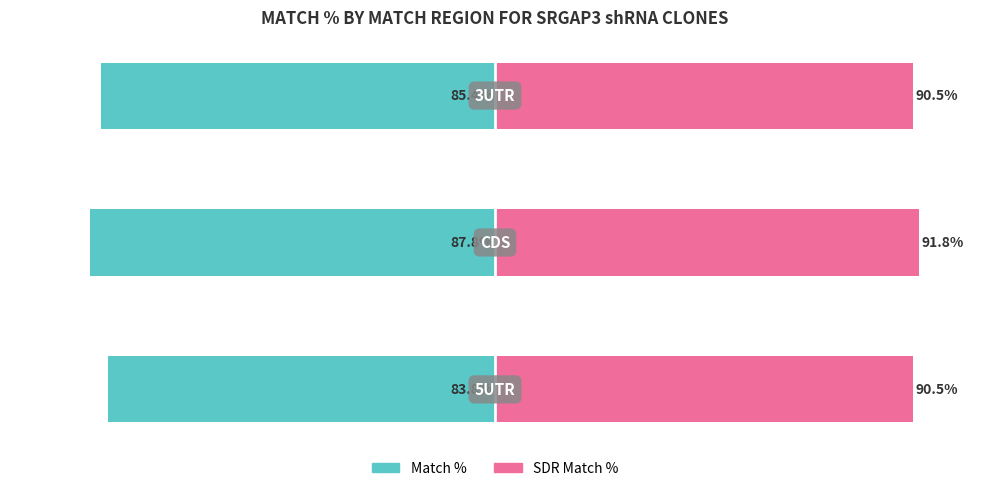

Reading left to right, list all the values displayed in this chart.

Match %: -83.8	-87.8	-85.4
SDR Match %: 90.5	91.8	90.5